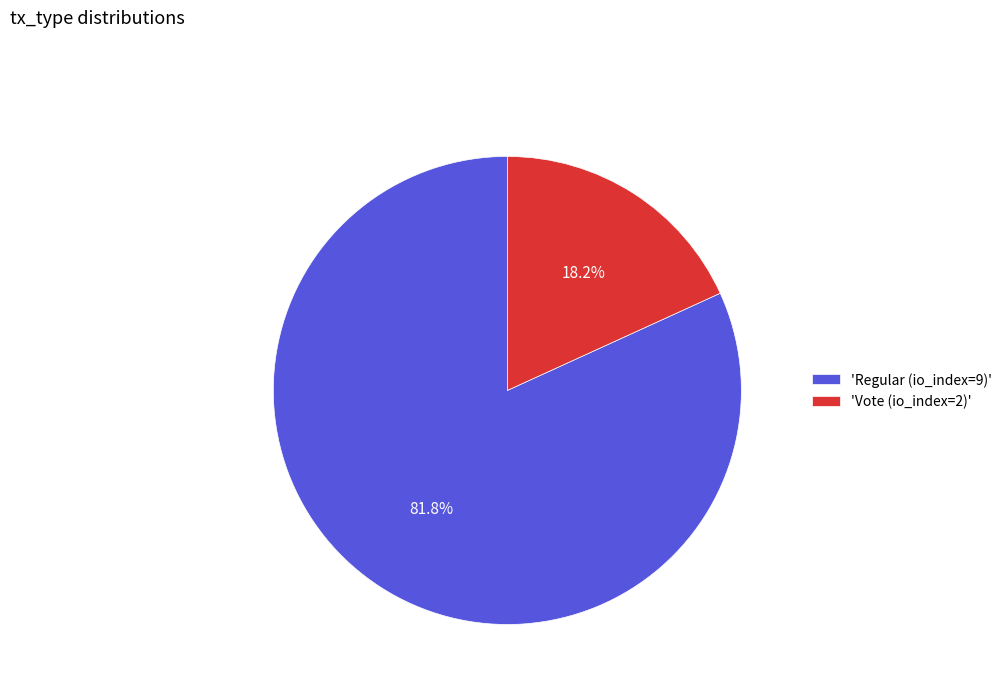

What percentage is NOT represented by 'Vote (io_index=2)'?

81.8%